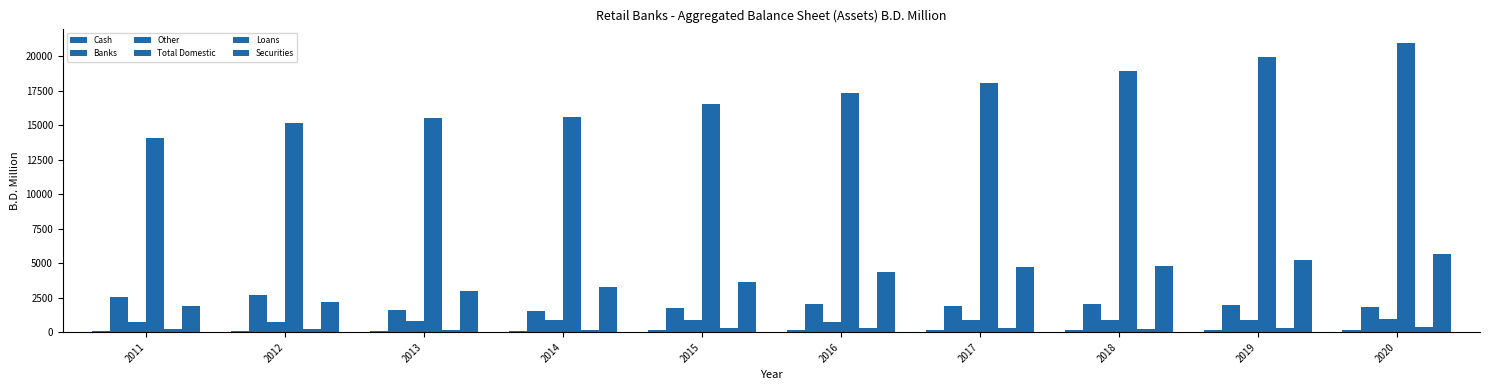

Is the value of Securities at 2013 greater than the value of Other at 2017?

Yes